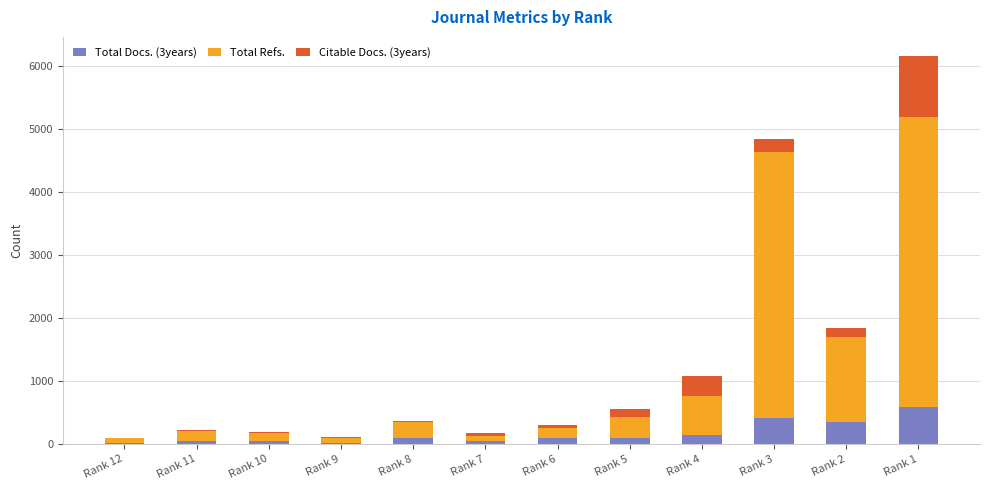

At which label is Total Docs. (3years) closest to 297?

Rank 2